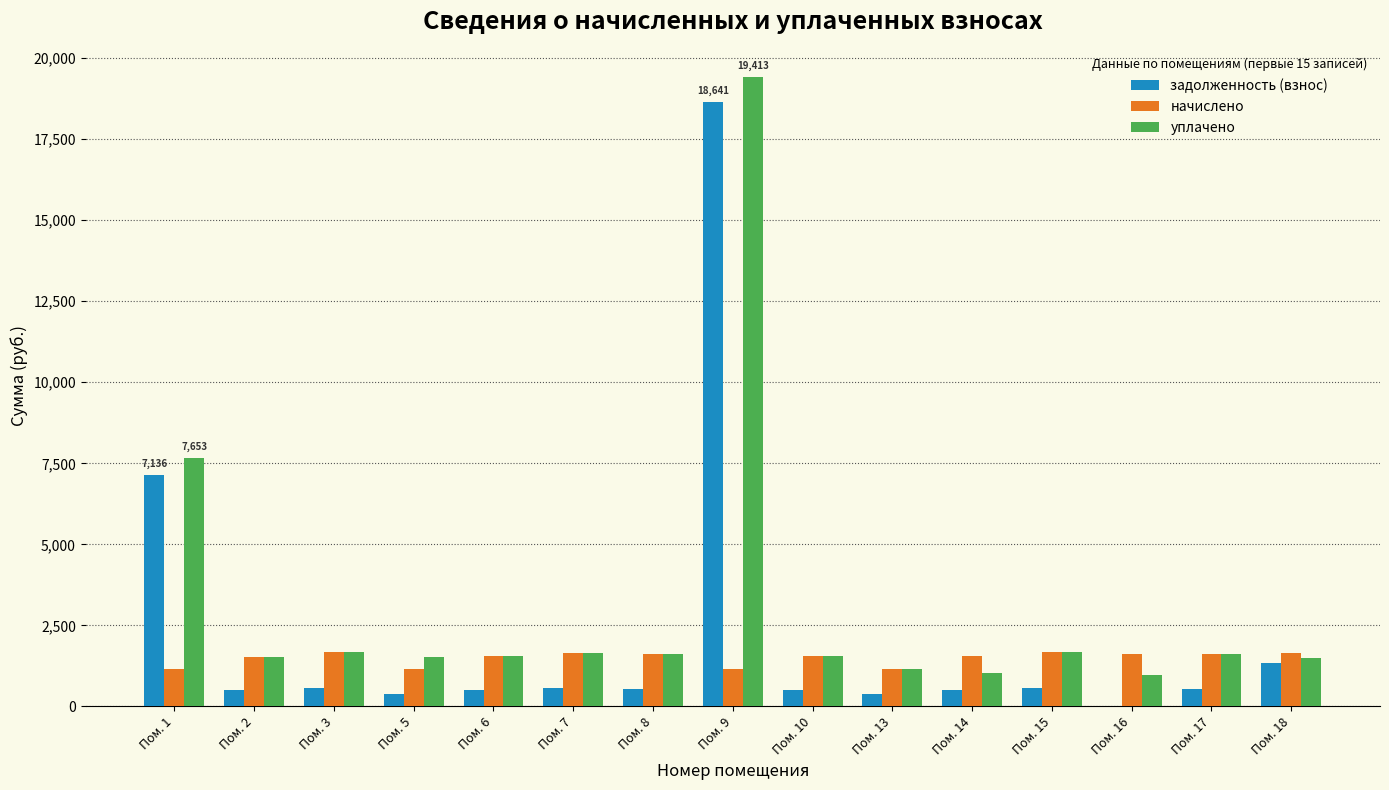

The value of уплачено at Пом. 10 is 1548.5. True or false?

True